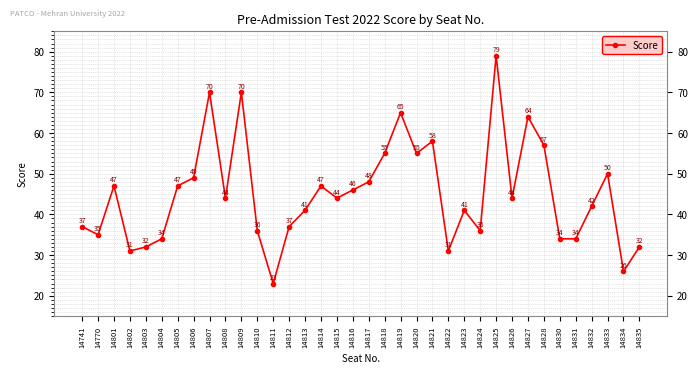

Between 14823 and 14835, which is larger?

14823